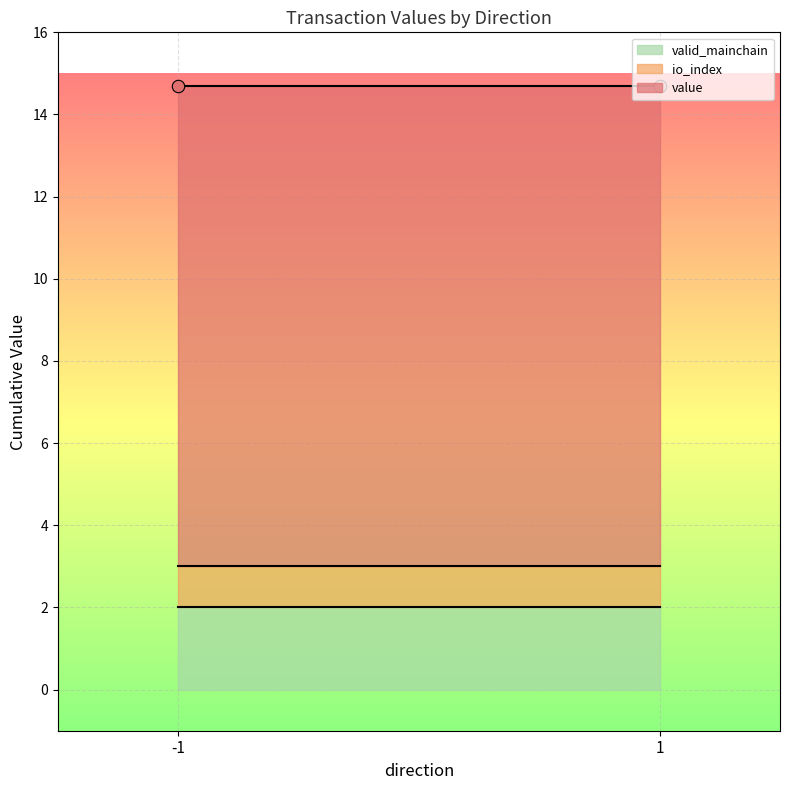

Which series contains the lowest Y value?

io_index